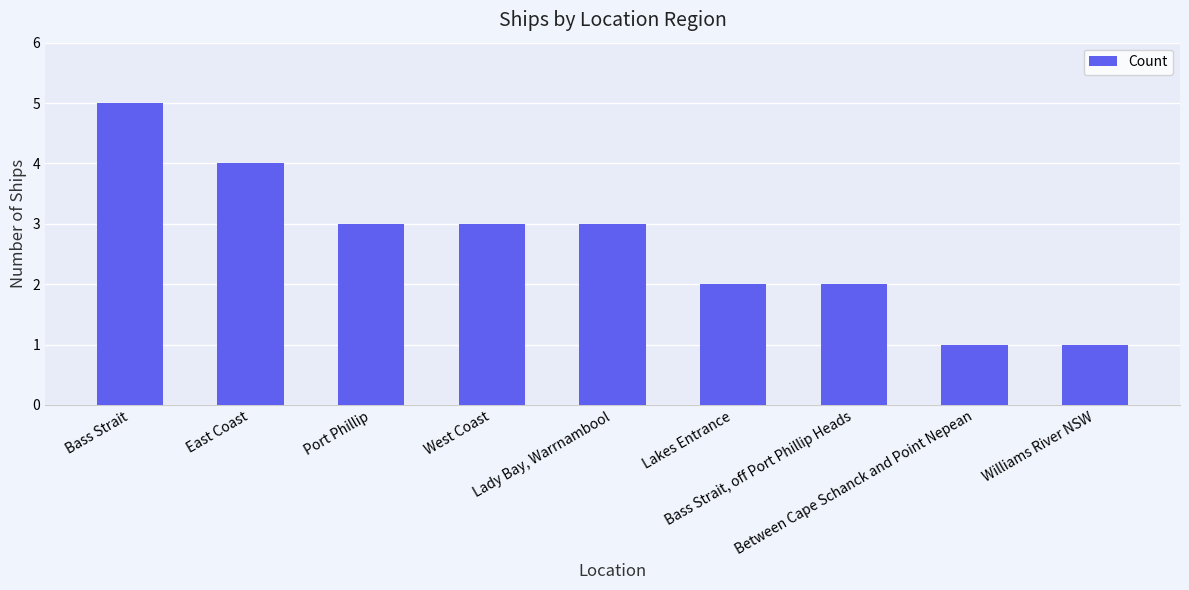

What is the greatest value displayed?

5